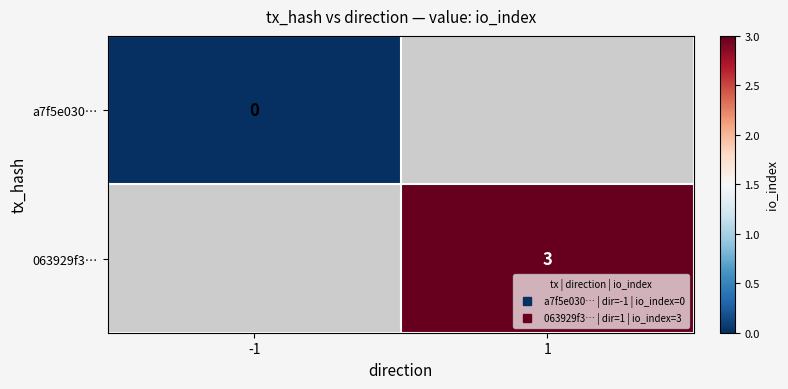

Is it true that 063929f3… equals 3.0 at 1?

True